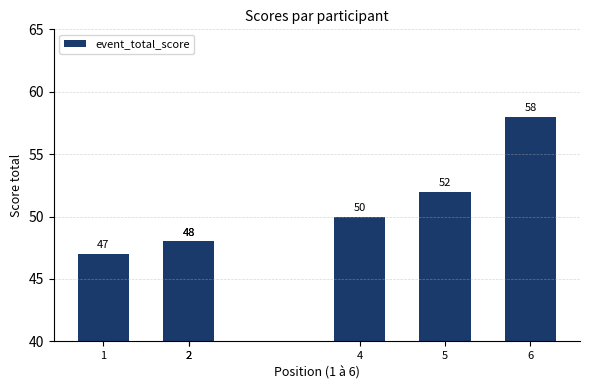

What is the maximum value shown in the chart?

58